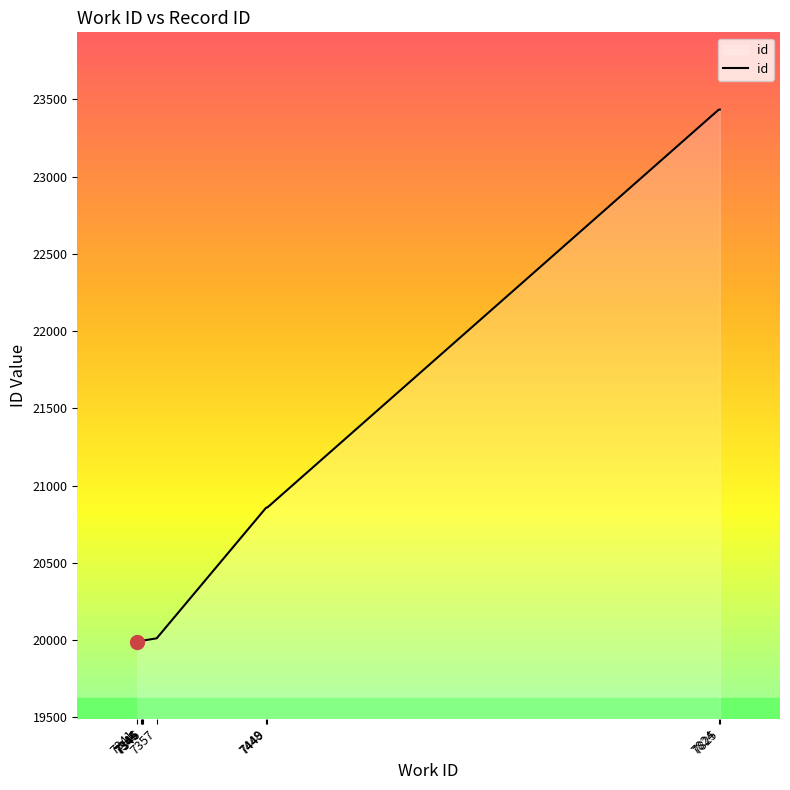

Between 7346 and 7341, which is larger?

7346